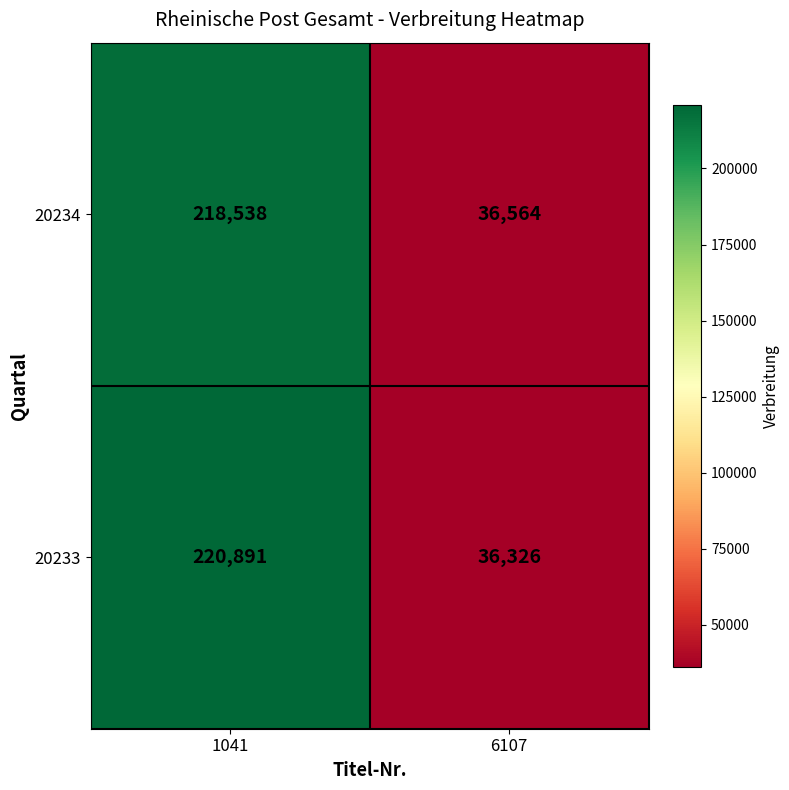

What is the minimum value for 20234?

36564